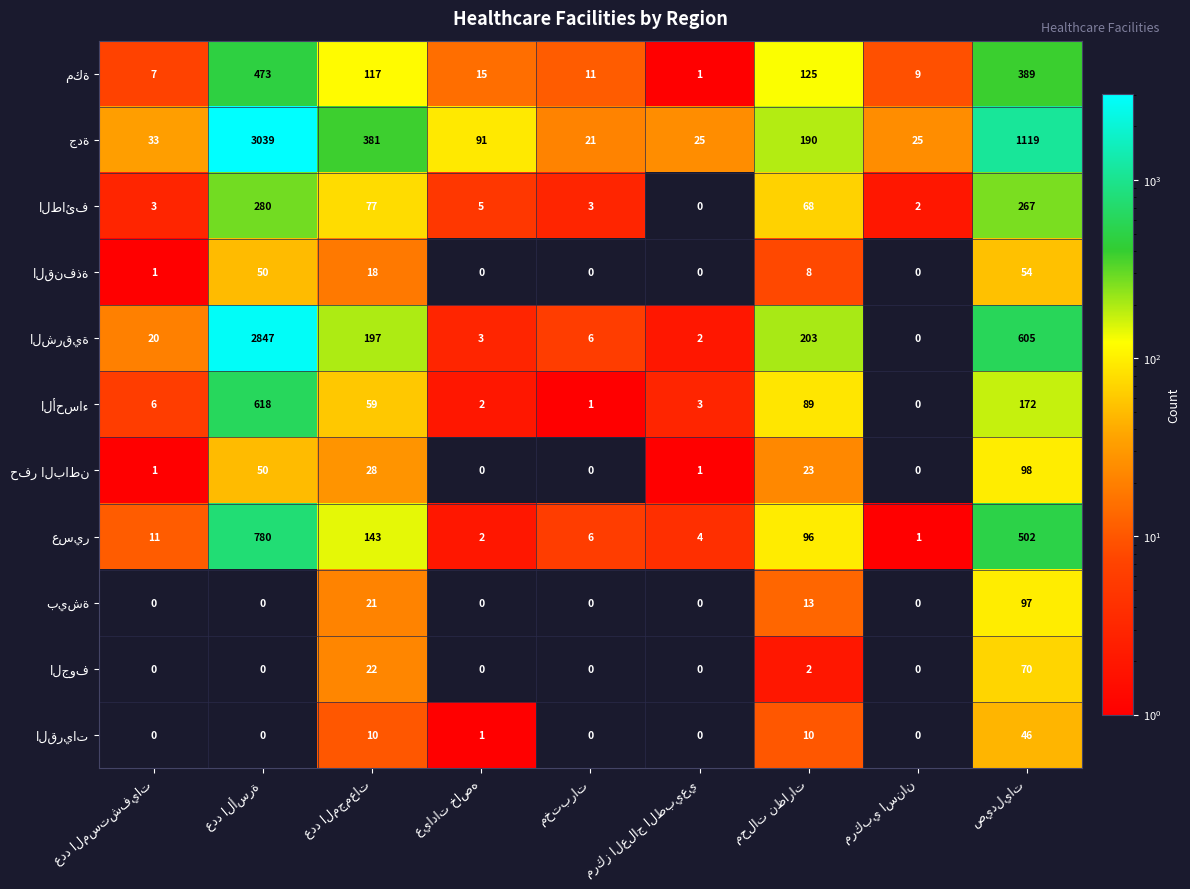

Read the الطائف value at عدد الأسرة.

280